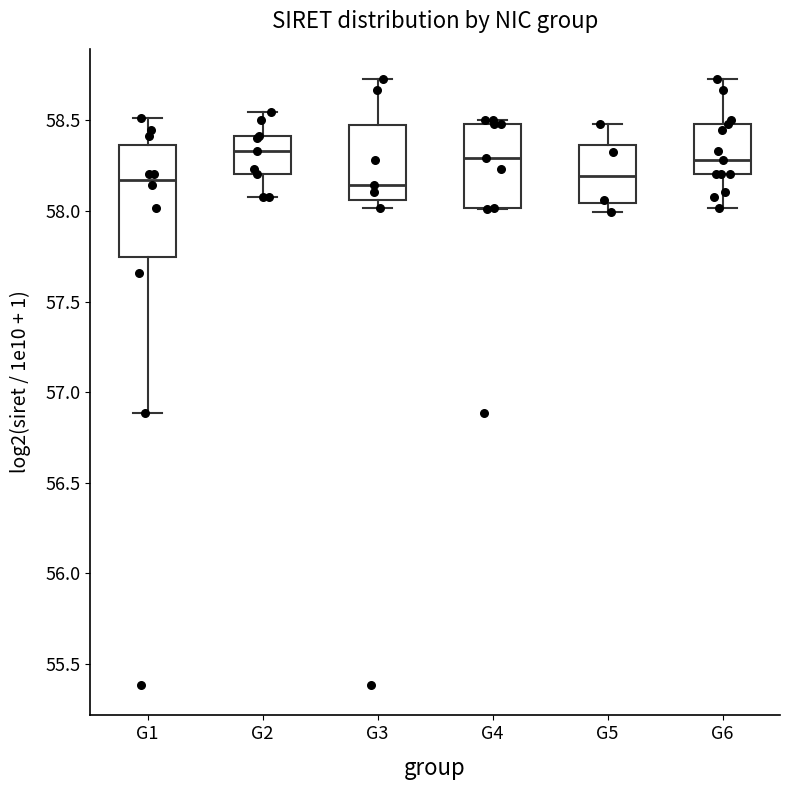

Reading left to right, read every box against the y-axis: the position of its median line, the range the box covers, and the ends of its whiskers. The values are not printed on the chart, so give them approximately, as read against the axis.

G1: median 58.15, box 57.75 to 58.35, whiskers 56.90 to 58.50
G2: median 58.35, box 58.20 to 58.40, whiskers 58.05 to 58.55
G3: median 58.15, box 58.05 to 58.50, whiskers 58.00 to 58.75
G4: median 58.30, box 58.00 to 58.50, whiskers 58.00 to 58.50 (just above the box's upper edge)
G5: median 58.20, box 58.05 to 58.35, whiskers 58.00 to 58.50
G6: median 58.30, box 58.20 to 58.50, whiskers 58.00 to 58.75